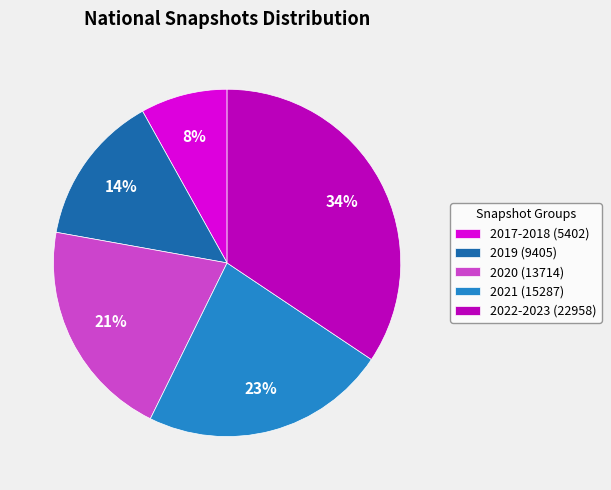

To the nearest percent, what is the difference between the largest and smallest slice percentages?

26%